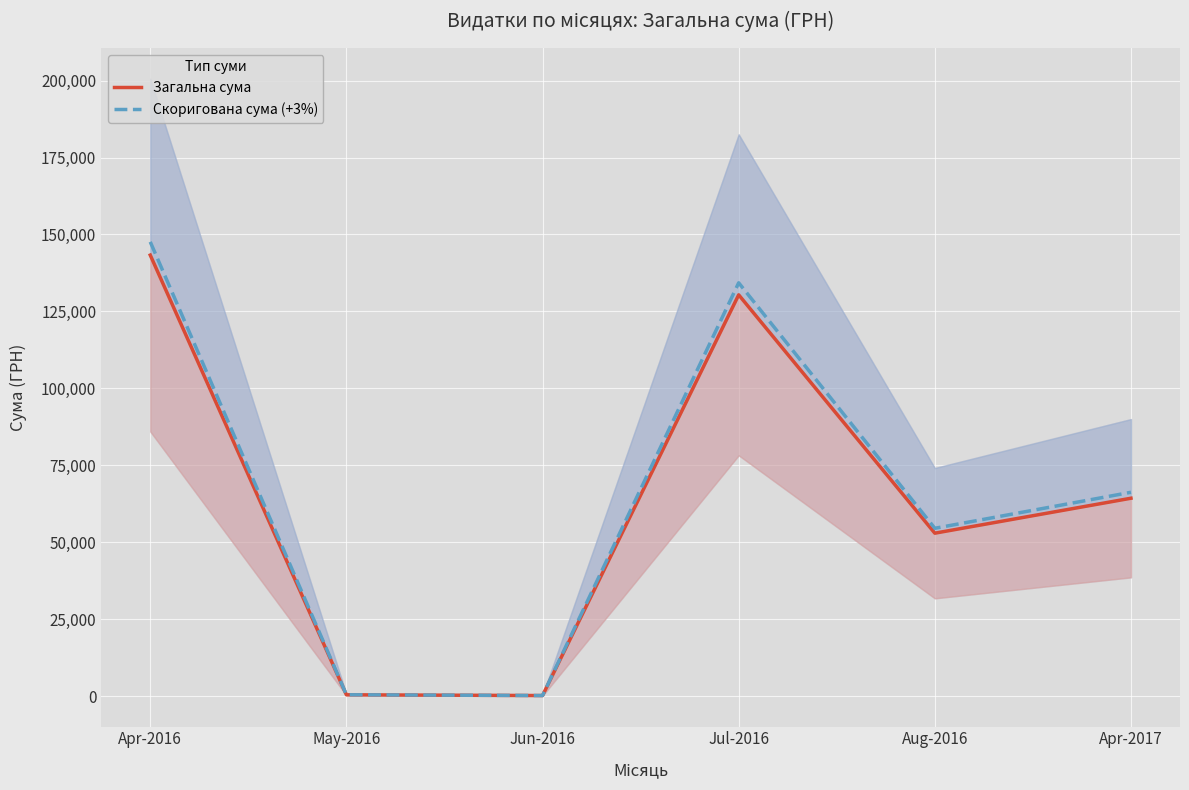

Which category has the lowest value across all series?

Jun-2016